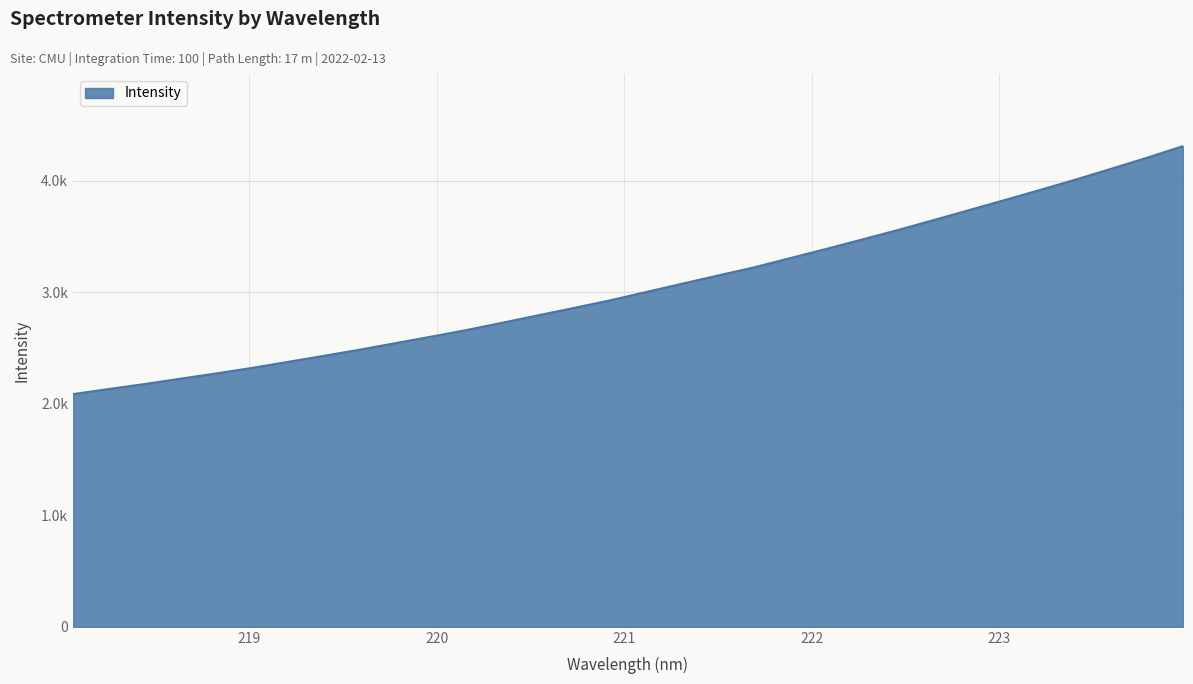

What is the label of the 32nd point from the left?

223.9802